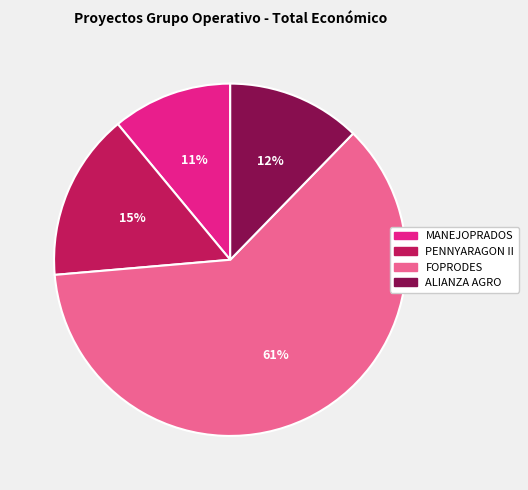

To the nearest percent, what is the average slice percentage?

25%